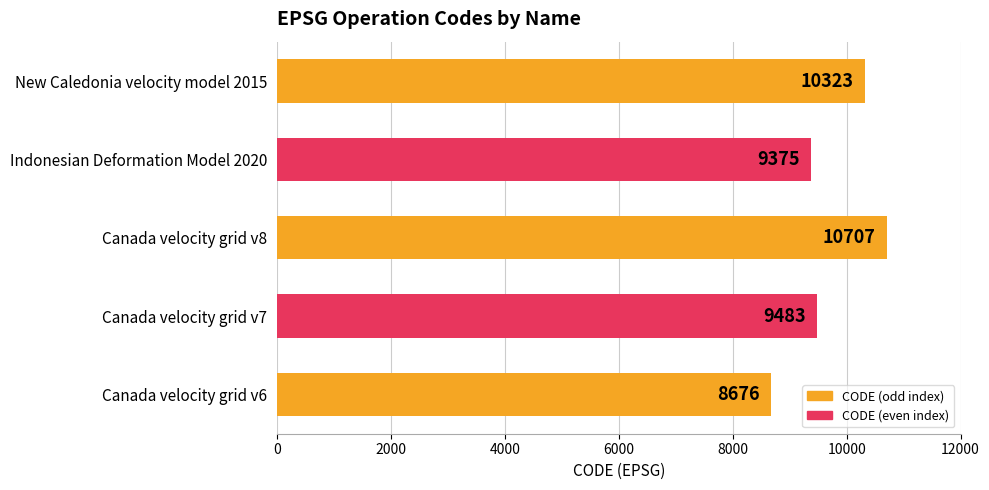

How many values are below 9483?

2